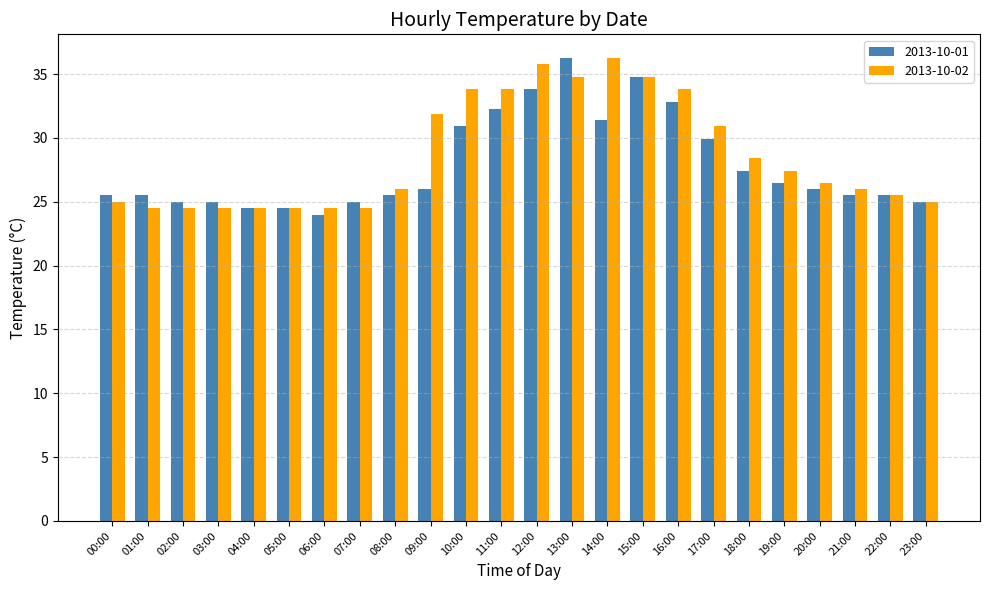

Which category has the highest value in the 2013-10-01 series?

13:00